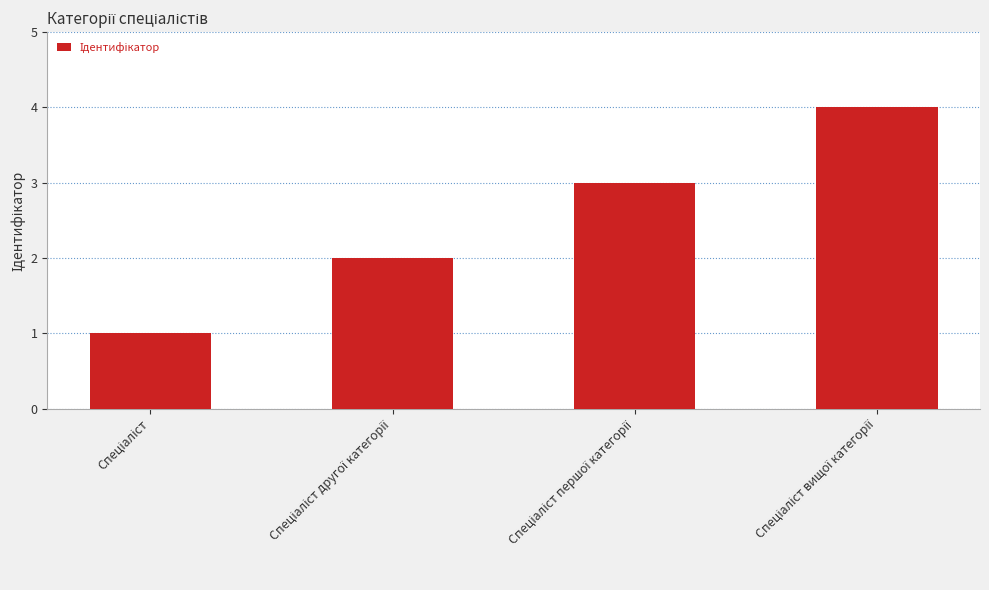

How many data points are less than 3?

2